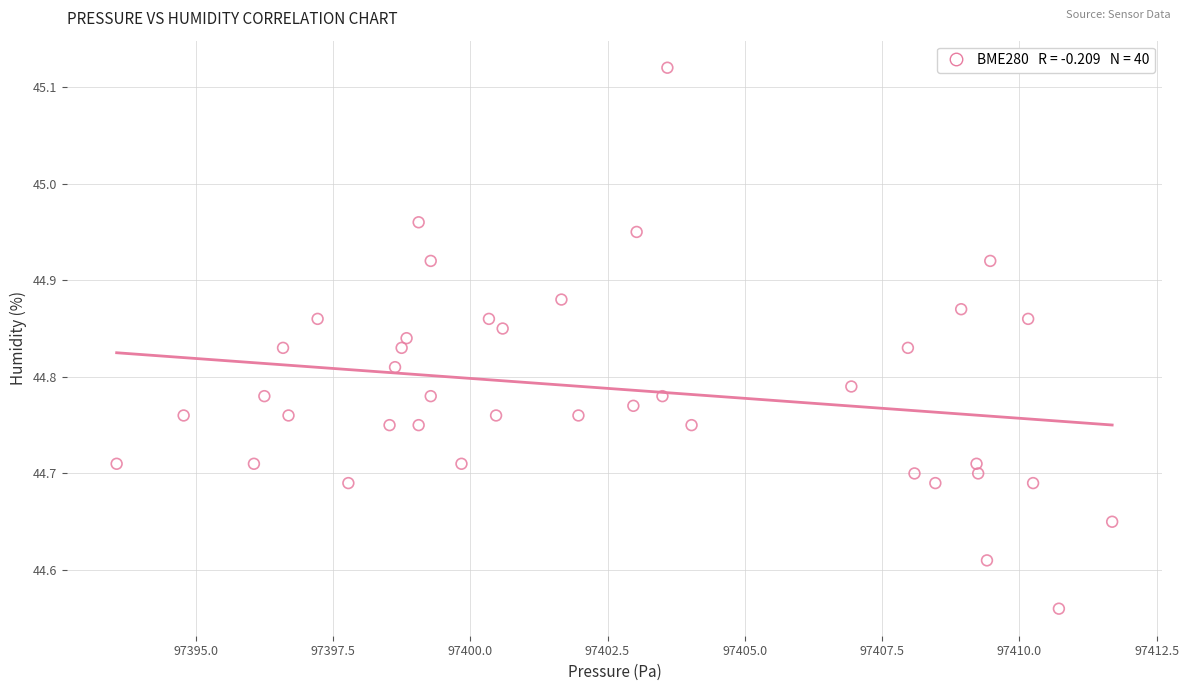

What is the range of Y values (max minus min)?

0.6